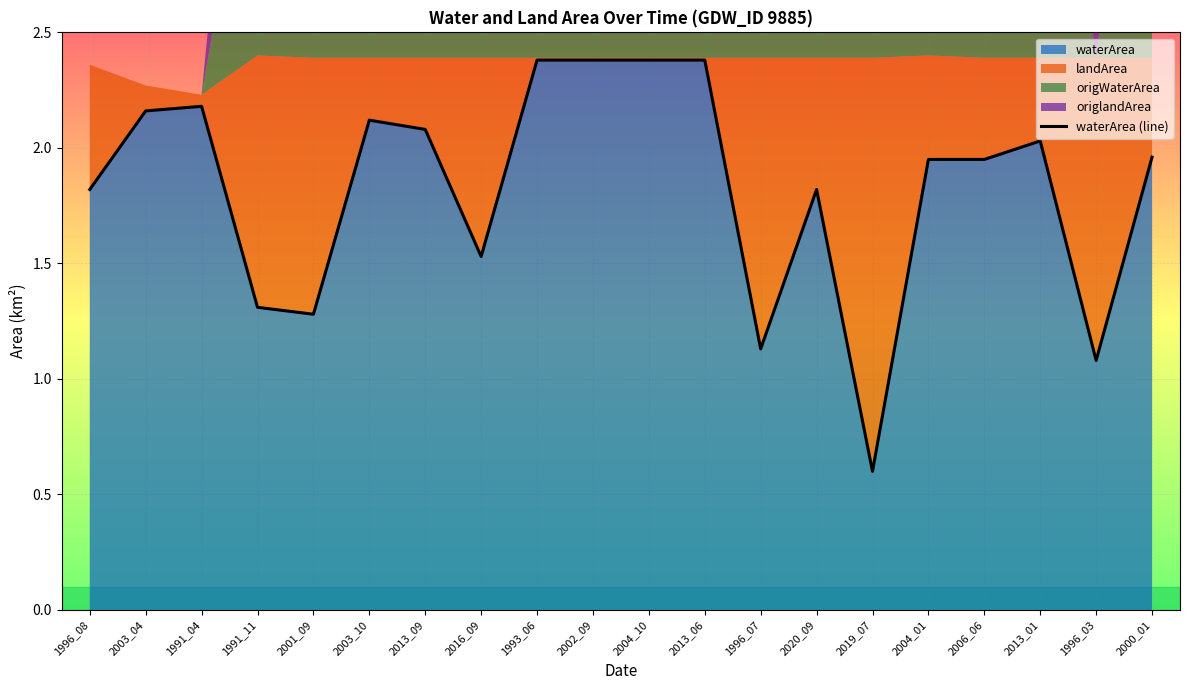

Which has a higher value, 1996_08 or 2004_01?

2004_01